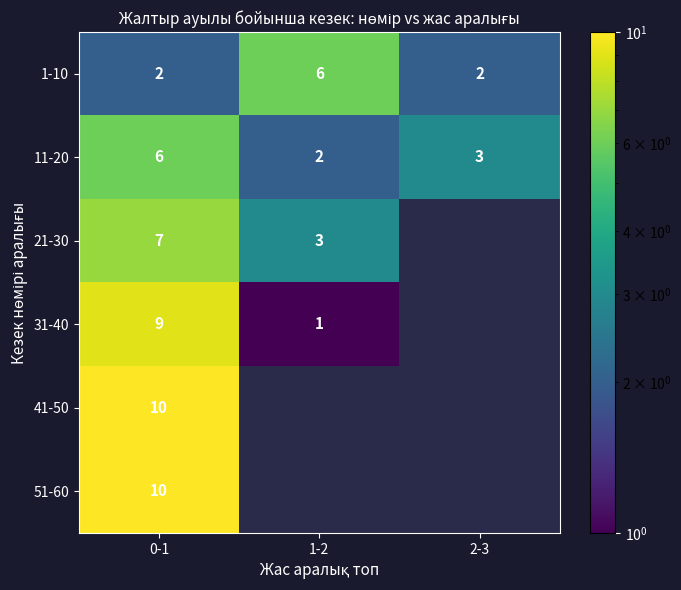

What is the spread (max minus min) of values at 0-1?

8